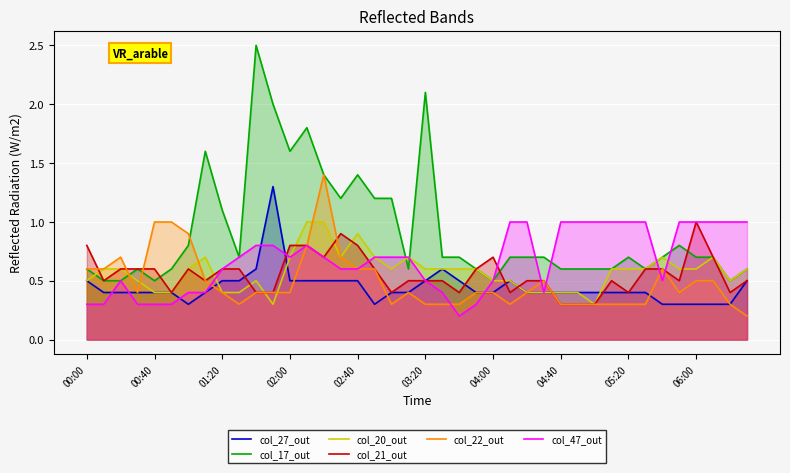

In col_21_out, how many points are lower than both neighbors (excluding endpoints)?

10